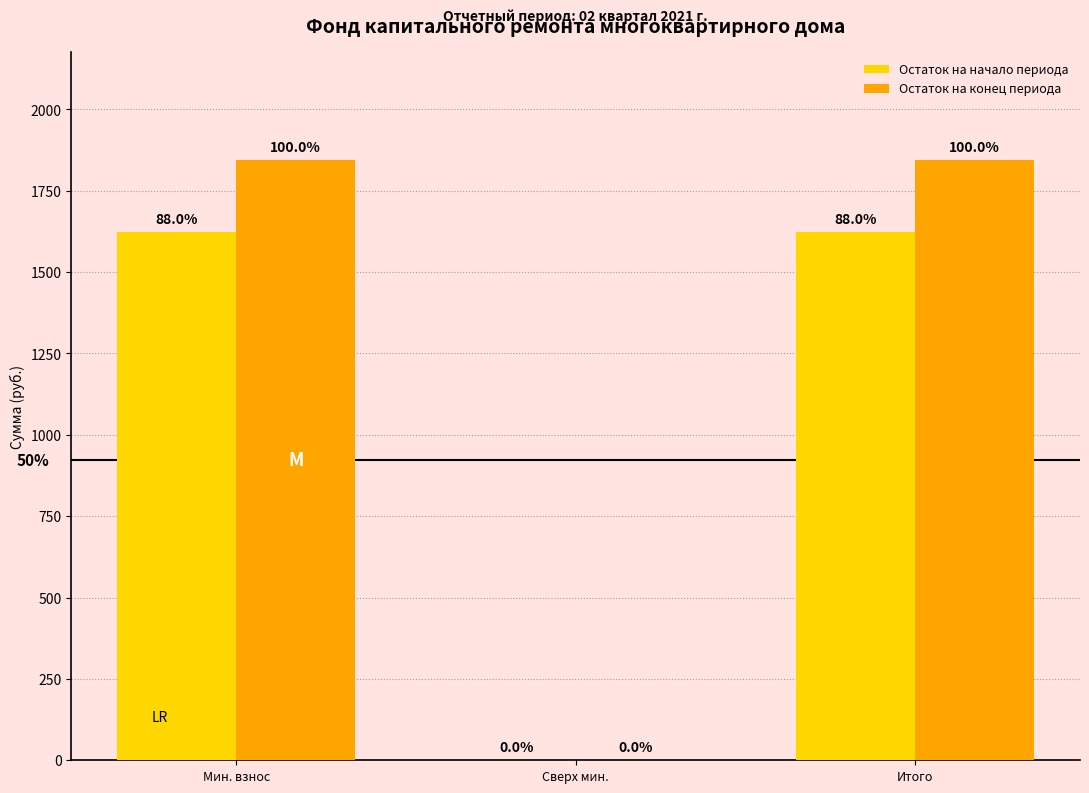

Are the bars horizontal?

No